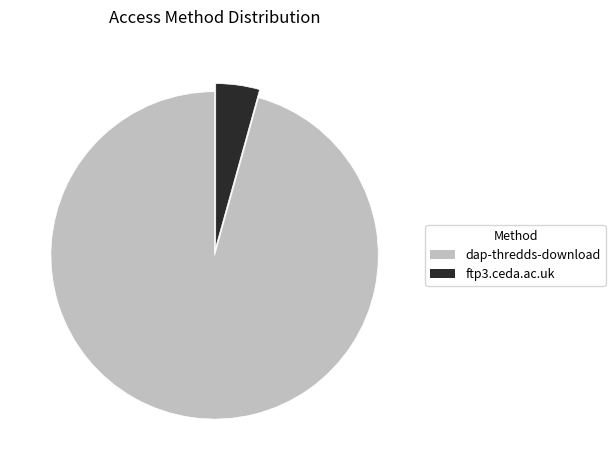

Does dap-thredds-download represent more than half of the total?

Yes